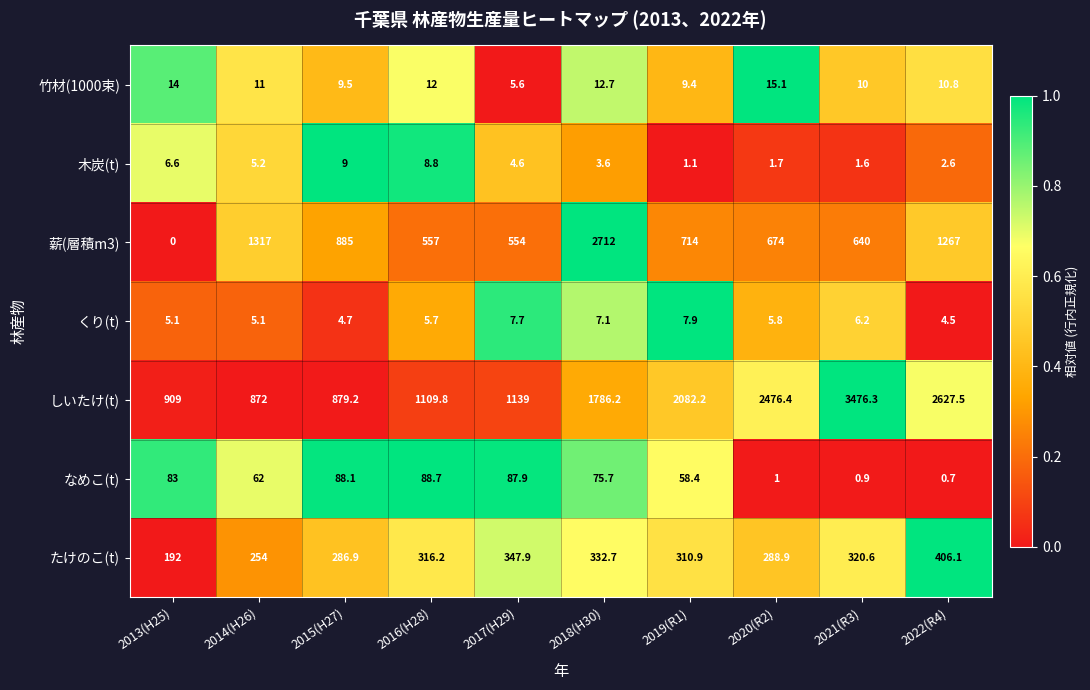

At 2022(R4), list the series in order from largest to smallest.

しいたけ(t), 薪(層積m3), たけのこ(t), 竹材(1000束), くり(t), 木炭(t), なめこ(t)